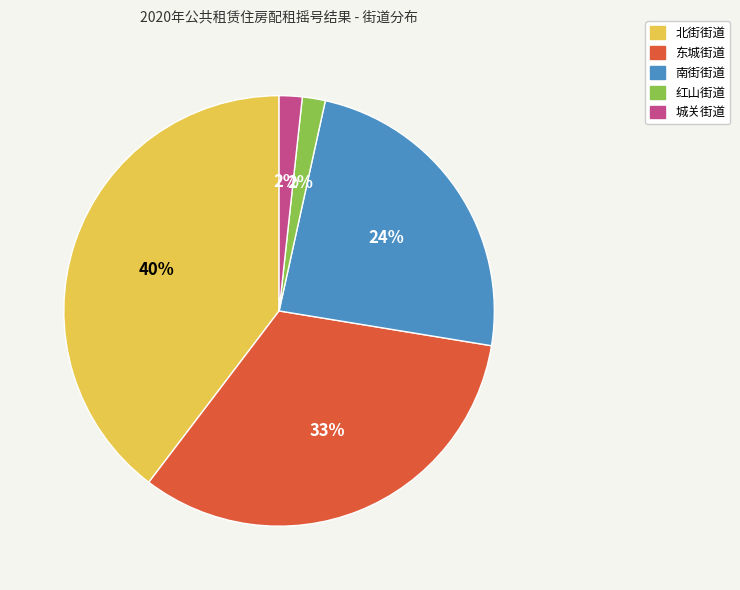

Is there any slice that represents more than half of the pie?

No